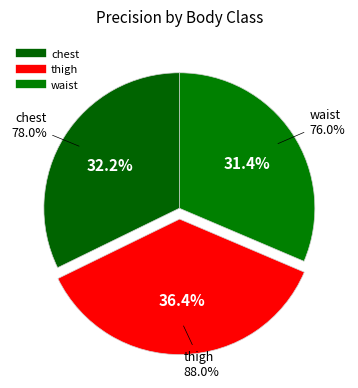

To the nearest percent, what percentage of the pie is chest?

32%